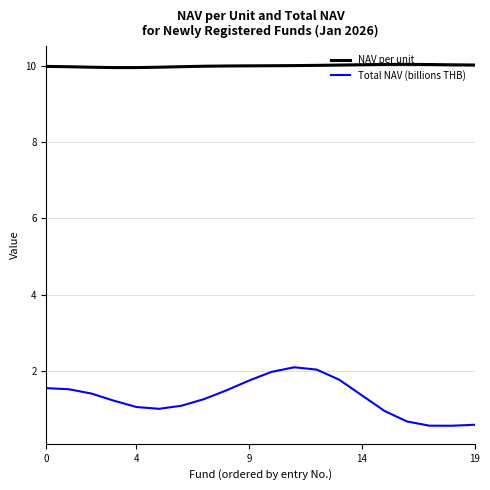

At how many categories does at least one series exceed 9?

20